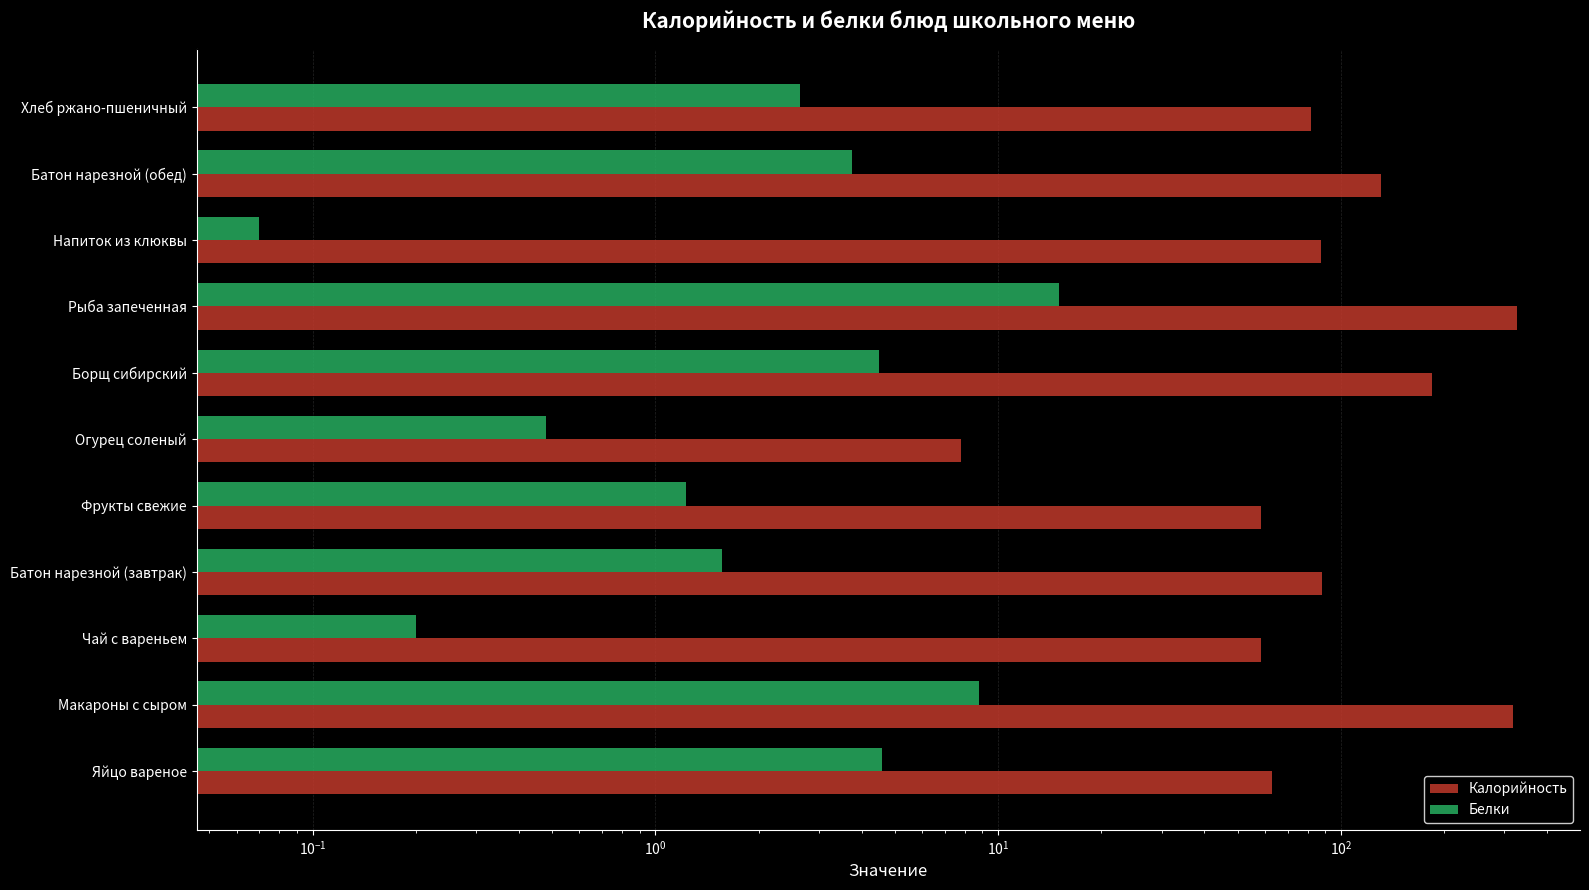

What is the value of the Белки bar at the 9th from the left?

0.1